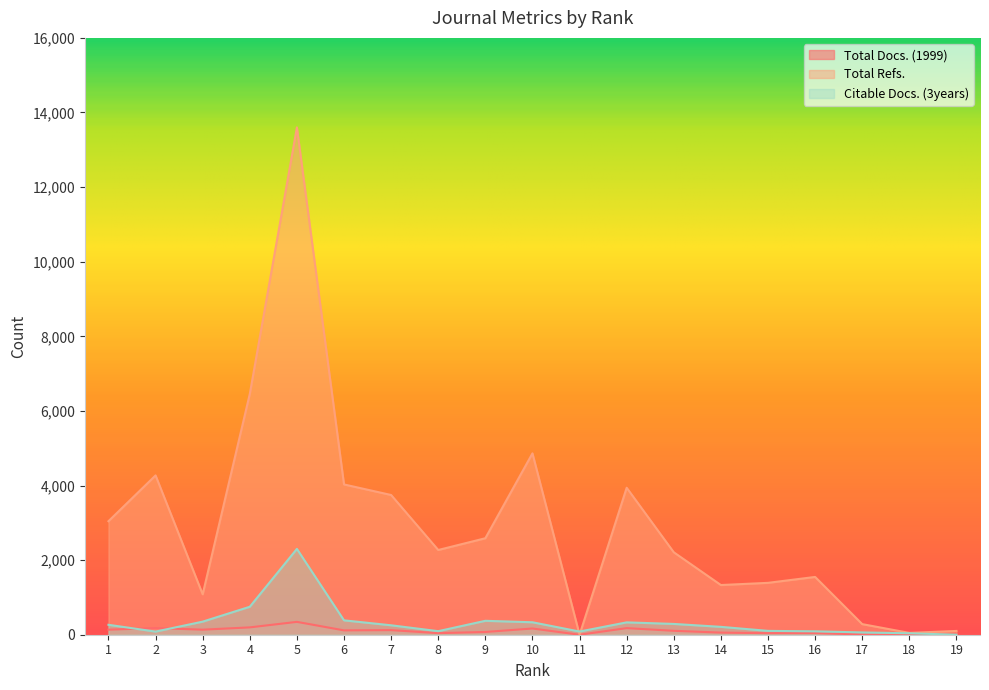

How many intersections are there between Total Docs. (1999) and Citable Docs. (3years)?

3